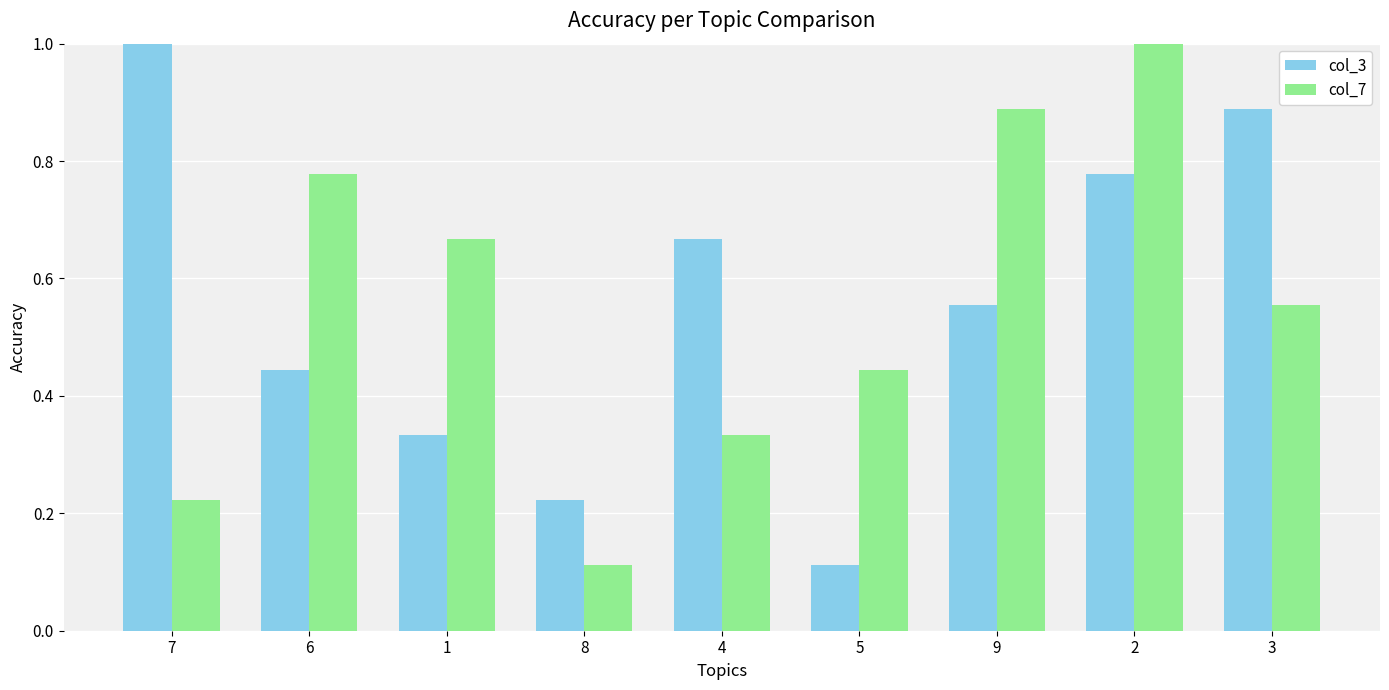

True or false: col_7 has a value of 1.1 at 1.

False